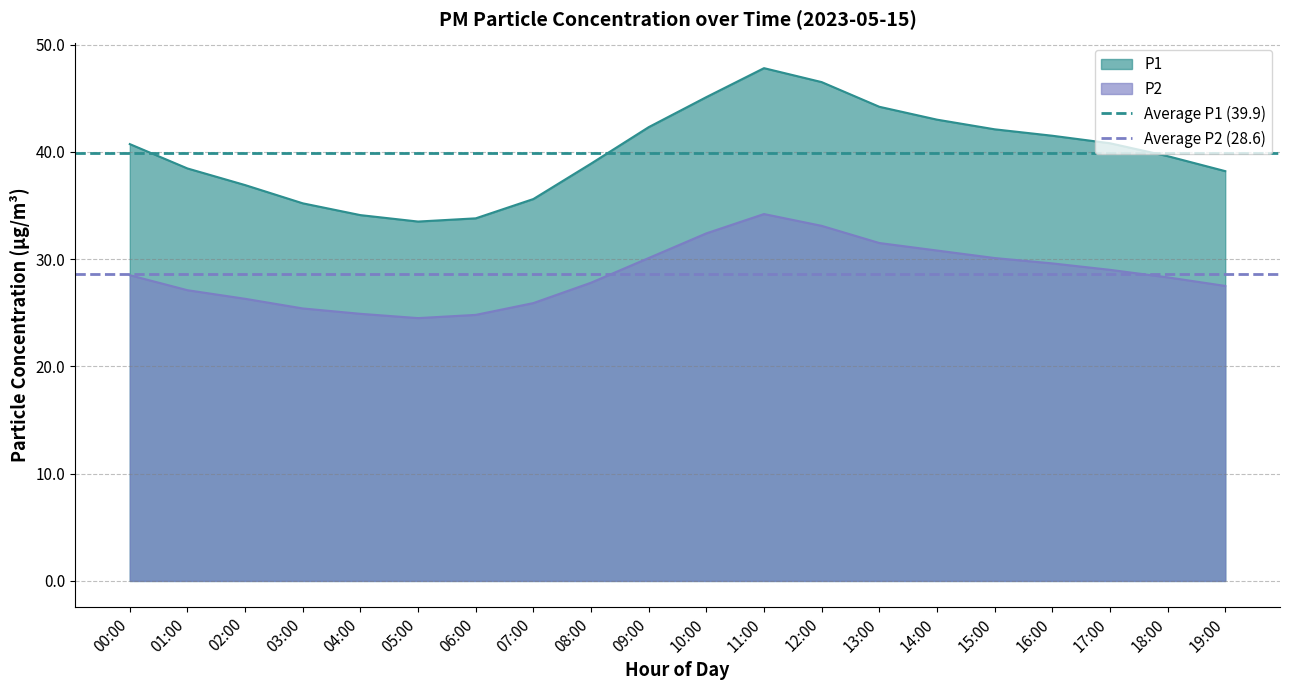

True or false: P2 and P1 cross at least once.

False